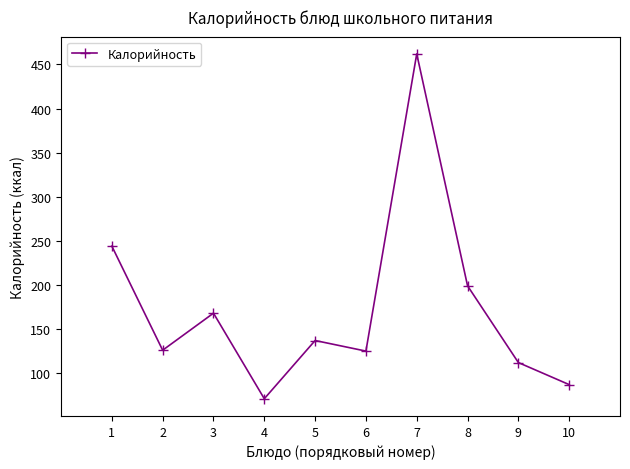

The value at 10 is 87. True or false?

True